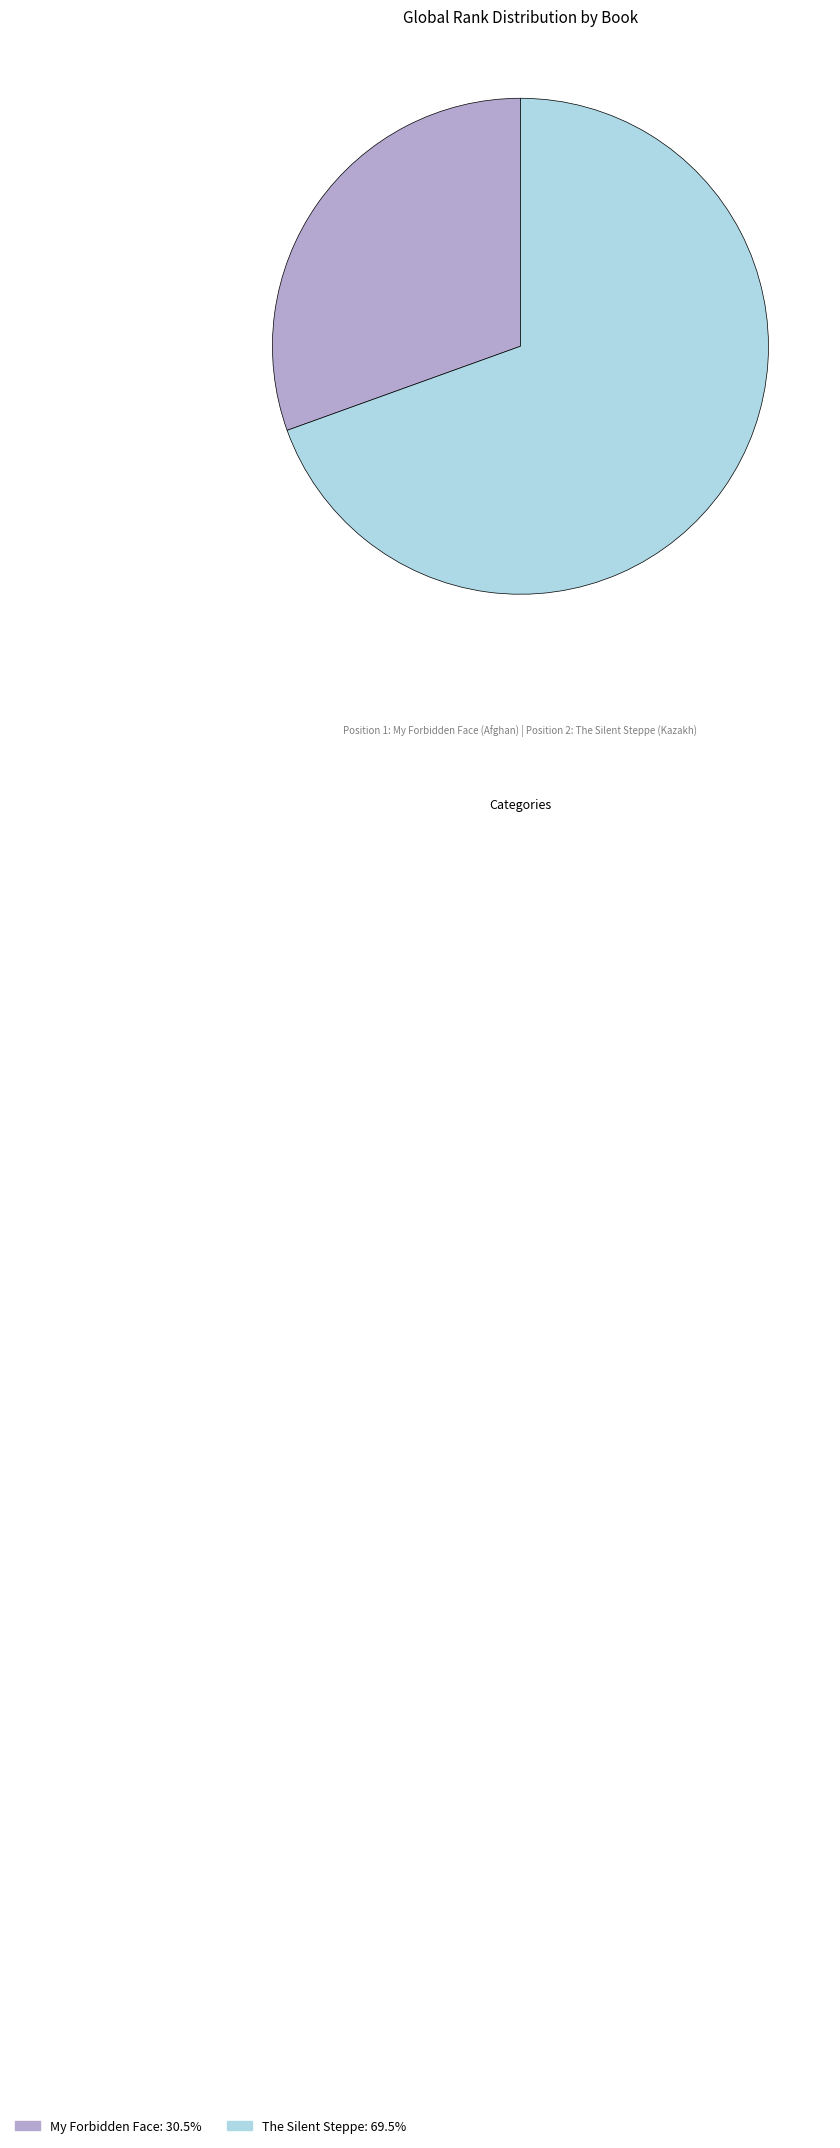

Is the sum of My Forbidden Face: 30.5% and The Silent Steppe: 69.5% greater than half?

Yes